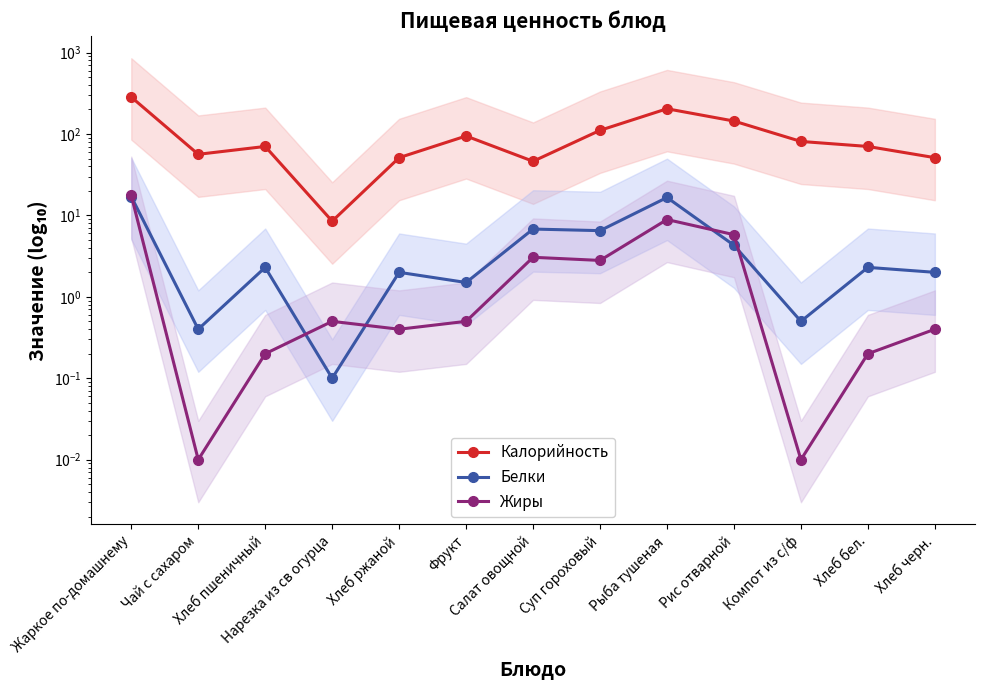

What position from the right is Хлеб пшеничный?

11